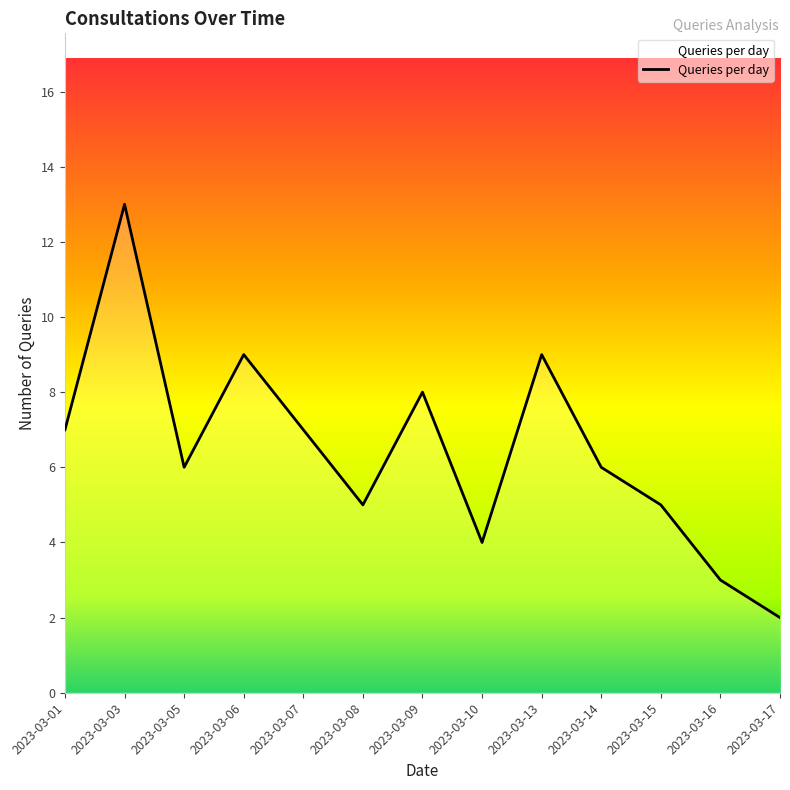

Count the number of data series in this chart.

1